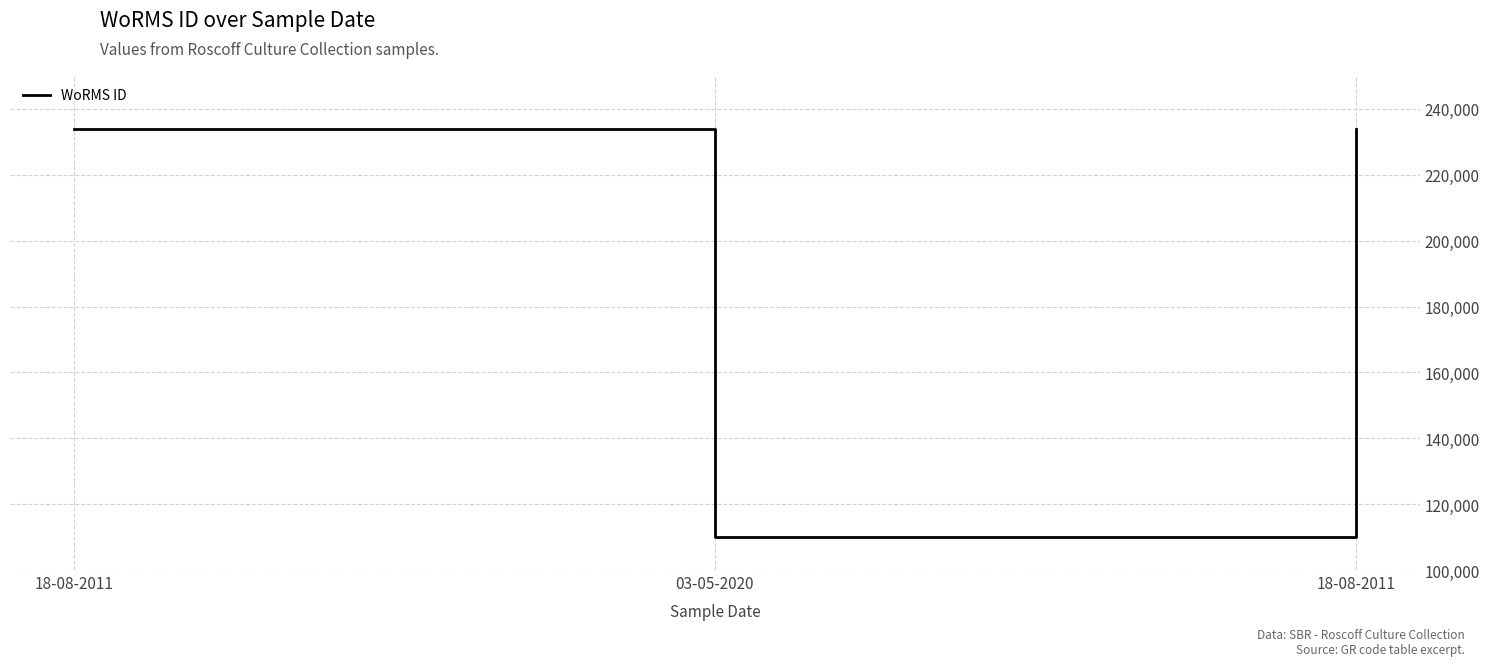

What is the value of the 1st point from the left?

233820